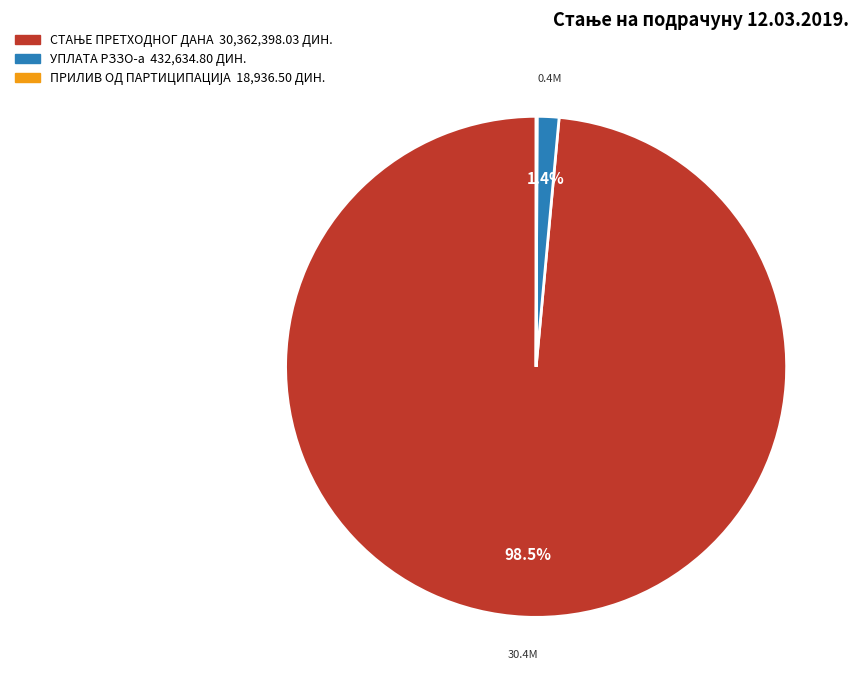

The УПЛАТА РЗЗО-а slice represents 1% of the pie. True or false?

True